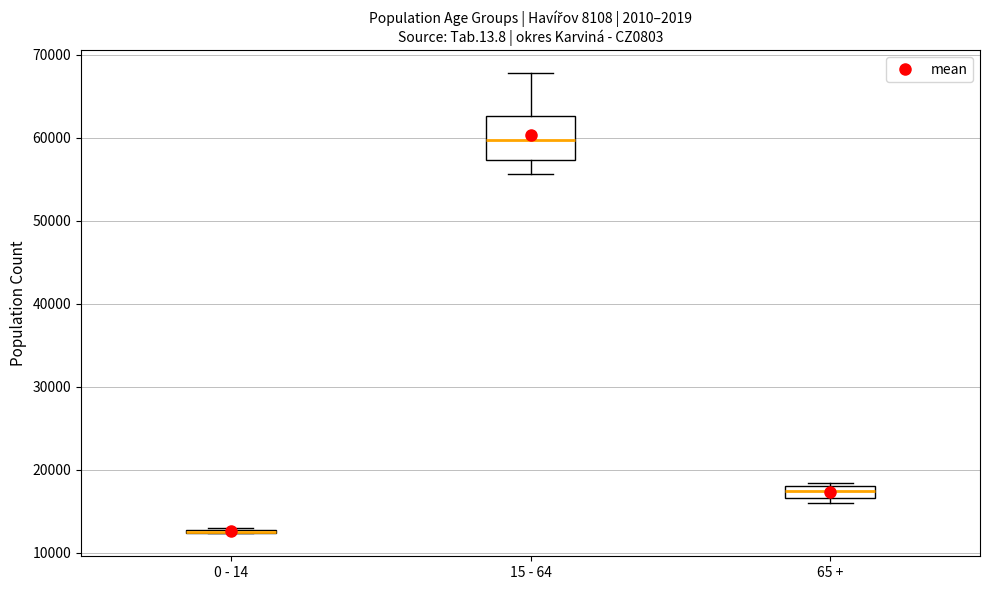

Comparing the boxes themselves (not the whiskers), which one is the tallest?

15 - 64